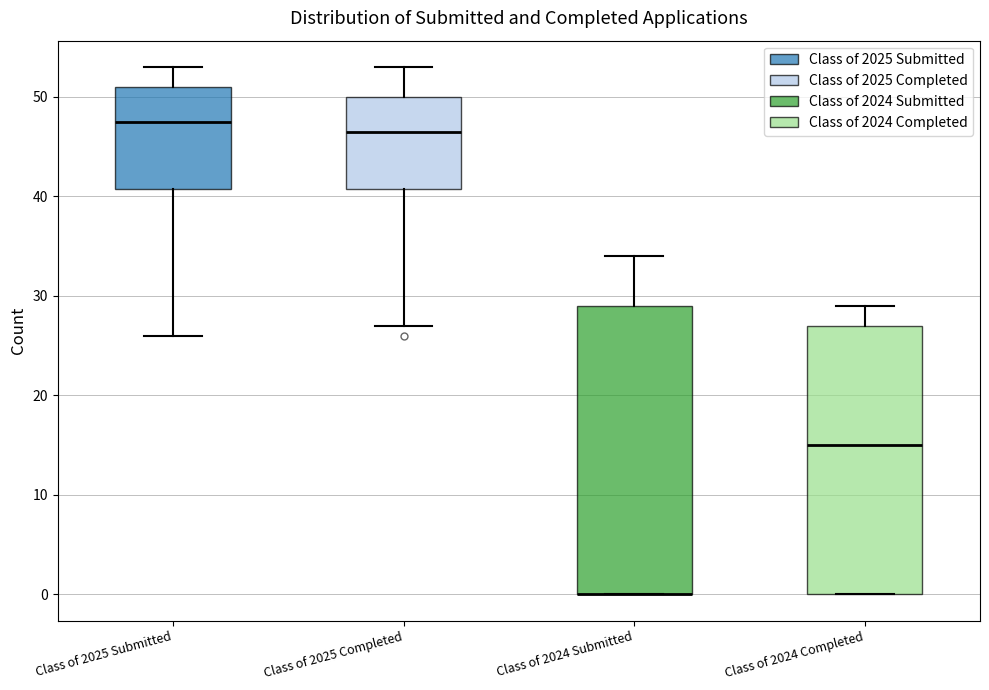

Reading left to right, read every box against the y-axis: the position of its median line, the range the box covers, and the ends of its whiskers. The values are not printed on the chart, so give them approximately, as read against the axis.

Class of 2025 Submitted: median 48, box 41 to 51, whiskers 26 to 53
Class of 2025 Completed: median 47, box 41 to 50, whiskers 27 to 53
Class of 2024 Submitted: median 0 (drawn on the box's lower edge), box 0 to 29, whiskers 0 to 34
Class of 2024 Completed: median 15, box 0 to 27, whiskers 0 to 29